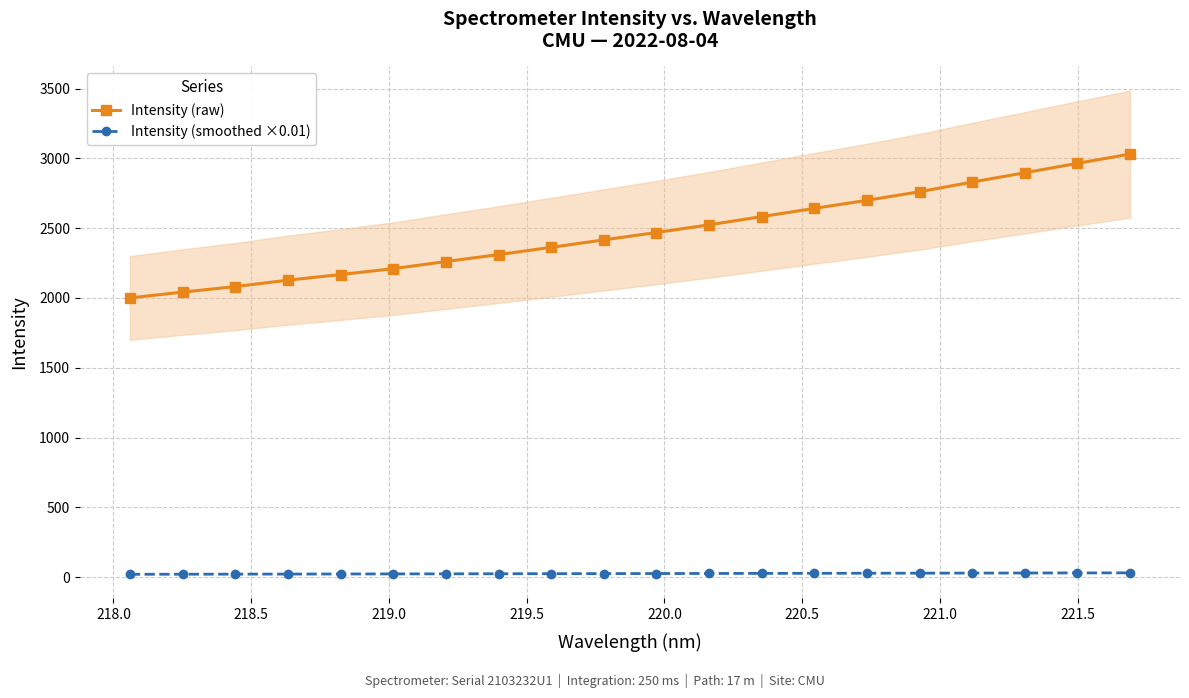

What is the lowest value of the Intensity (raw) series?

1999.9